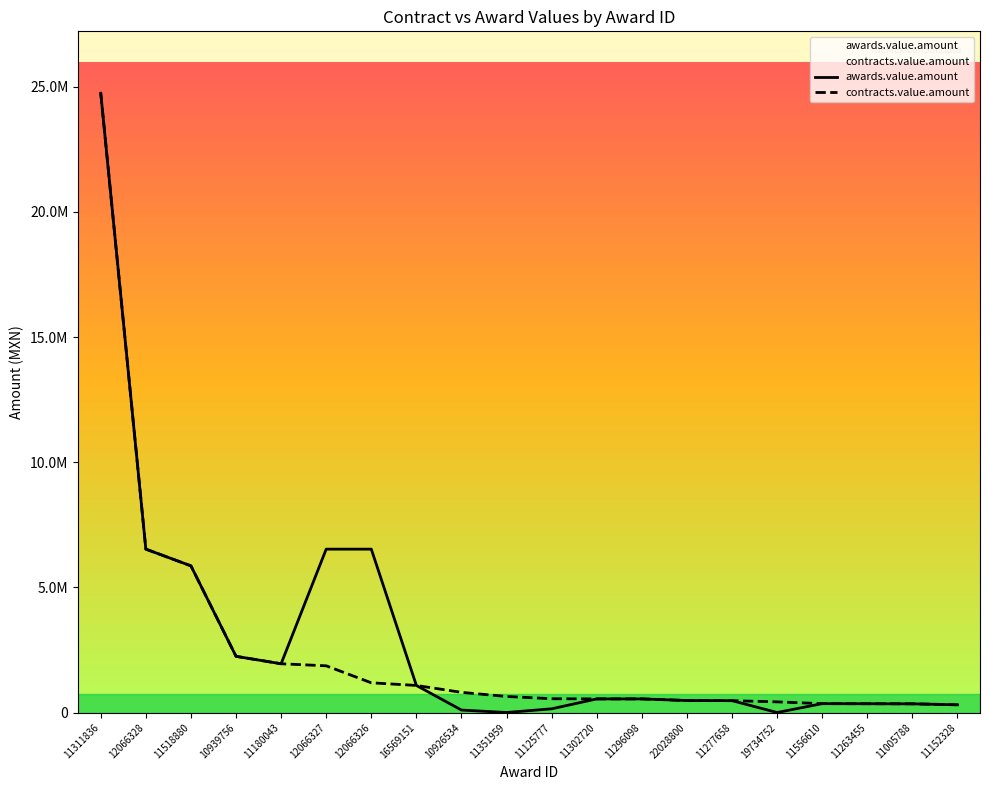

True or false: awards.value.amount and contracts.value.amount cross at least once.

False